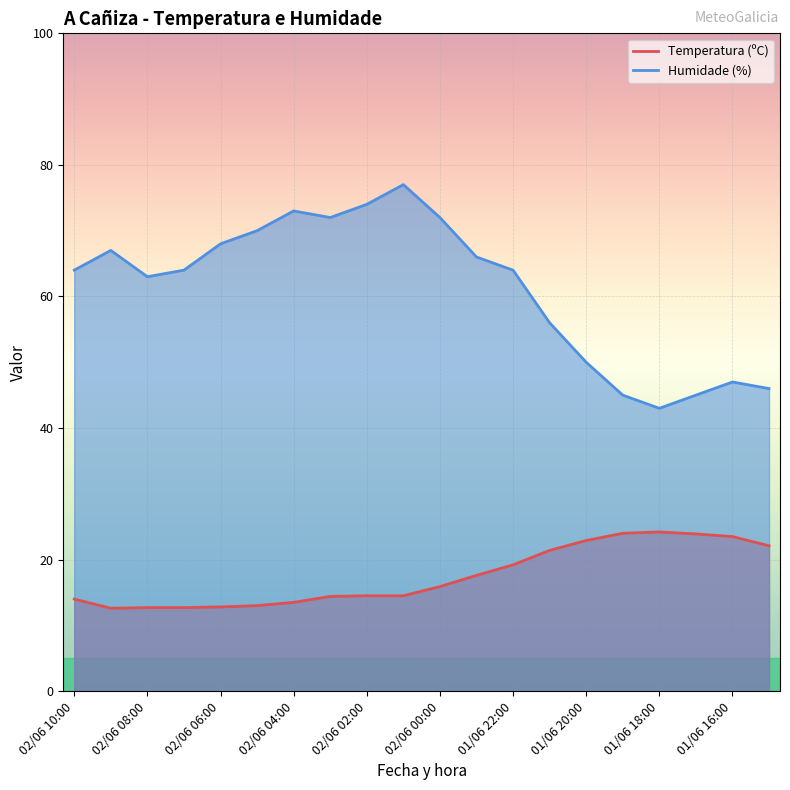

In Humidade (%), how many points are lower than both neighbors (excluding endpoints)?

3